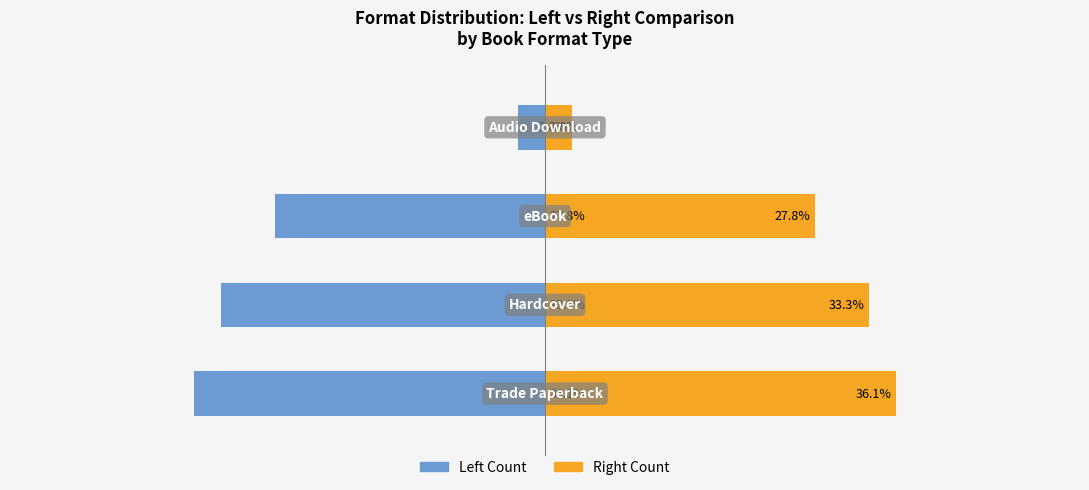

Reading right to left, transcribe all the data shown in this chart.

Trade Paperback Side: -2.8	-27.8	-33.3	-36.1
Hardcover Side: 2.8	27.8	33.3	36.1